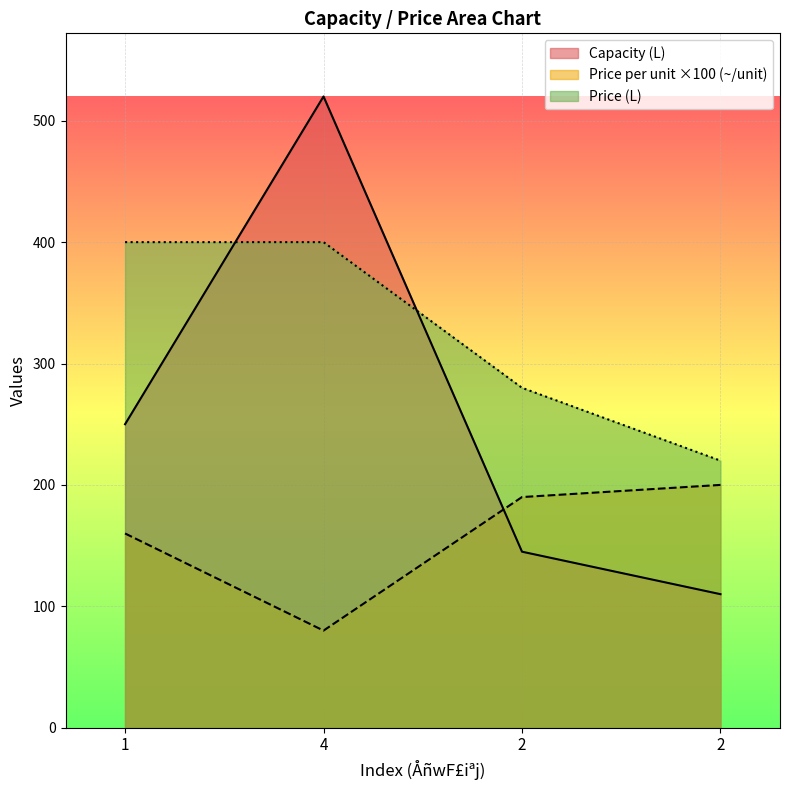

True or false: Price (L) and Capacity (L) cross at least once.

True